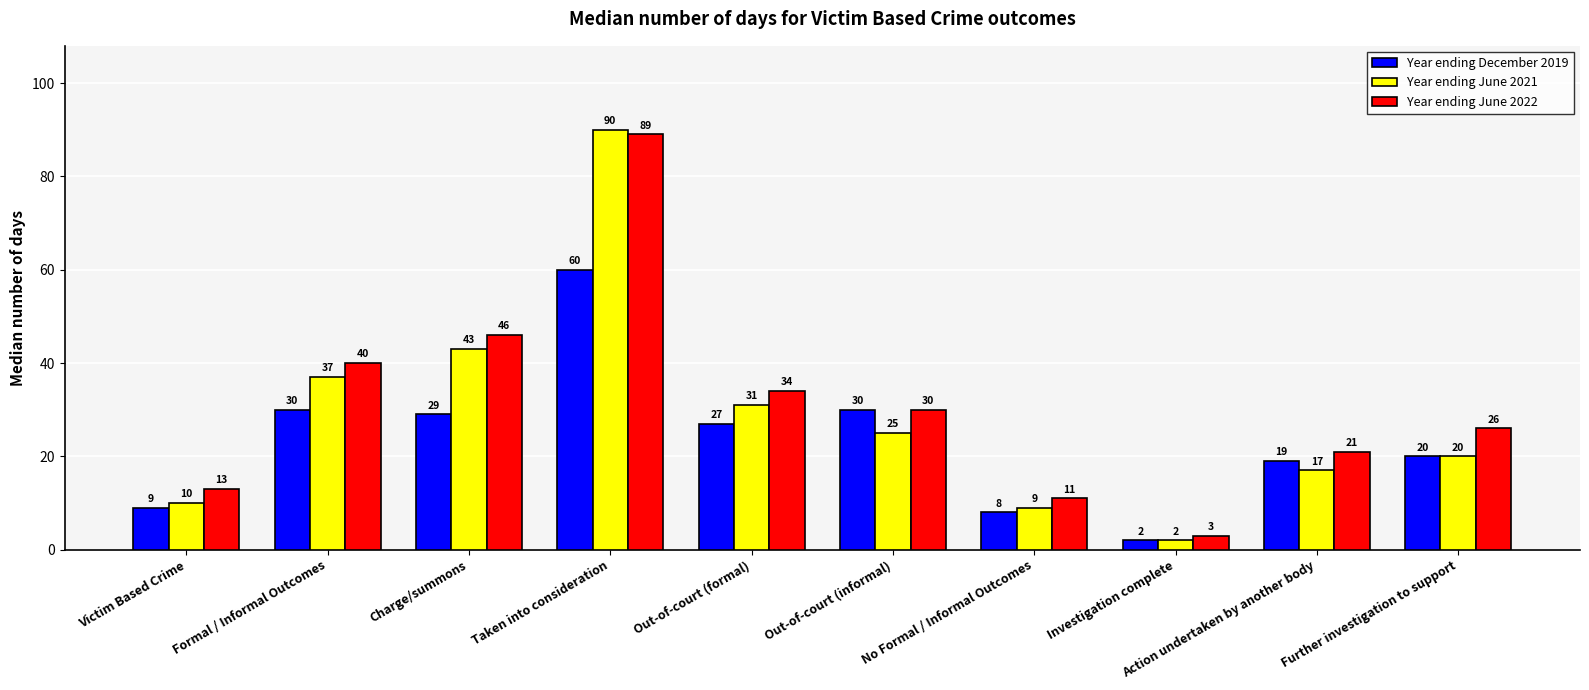

Which series has the widest spread of values?

Year ending June 2021